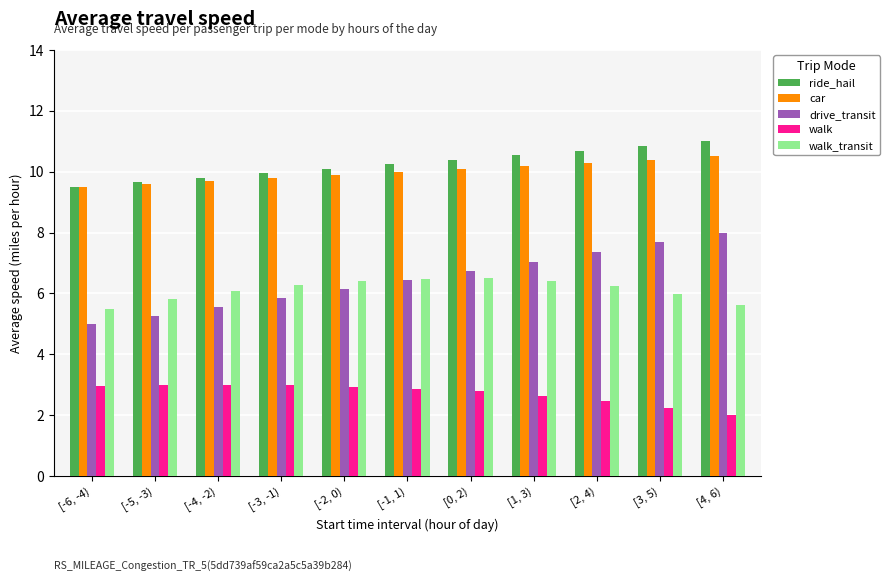

What is the difference between the highest and lowest values at [3, 5)?

8.6